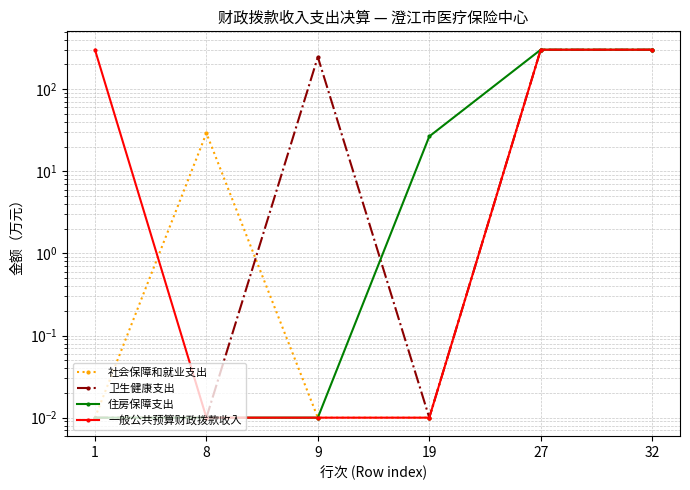

Reading left to right, what are all the values shown in this chart?

社会保障和就业支出: 1=0.0	8=29.2	9=0.0	19=0.0	27=302.6	32=302.6
卫生健康支出: 1=0.0	8=0.0	9=246.8	19=0.0	27=302.6	32=302.6
住房保障支出: 1=0.0	8=0.0	9=0.0	19=26.6	27=302.6	32=302.6
一般公共预算财政拨款收入: 1=302.6	8=0.0	9=0.0	19=0.0	27=302.6	32=302.6